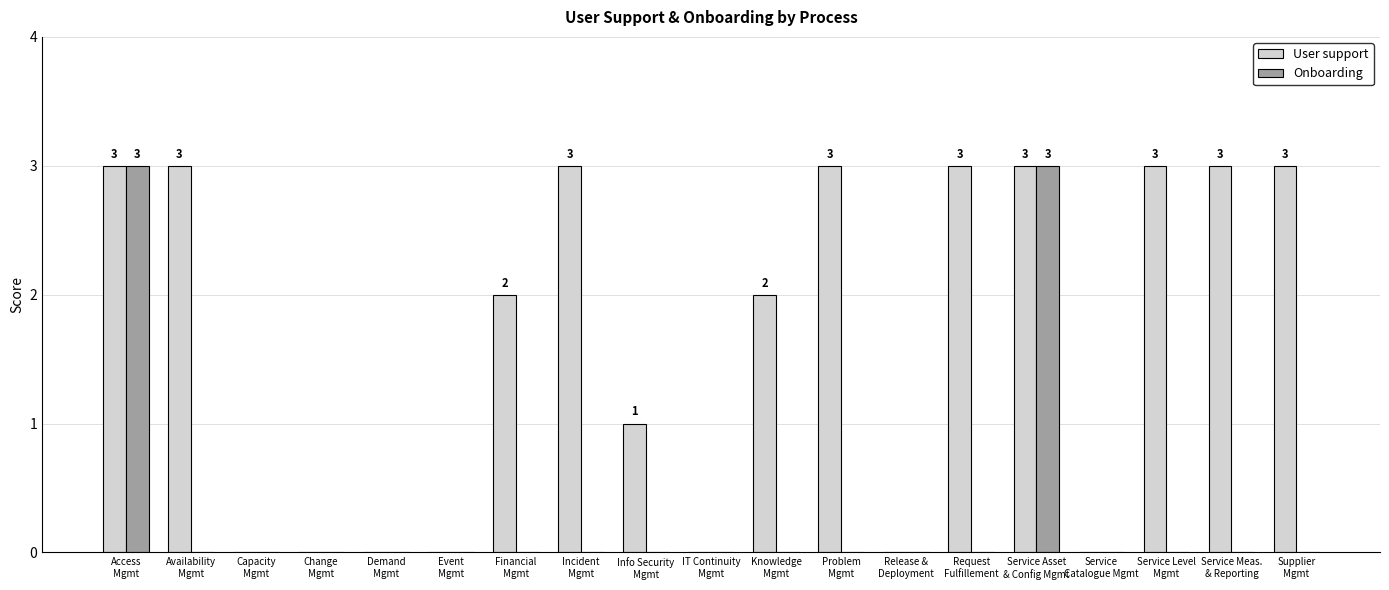

What is the average value of the User support series?

2